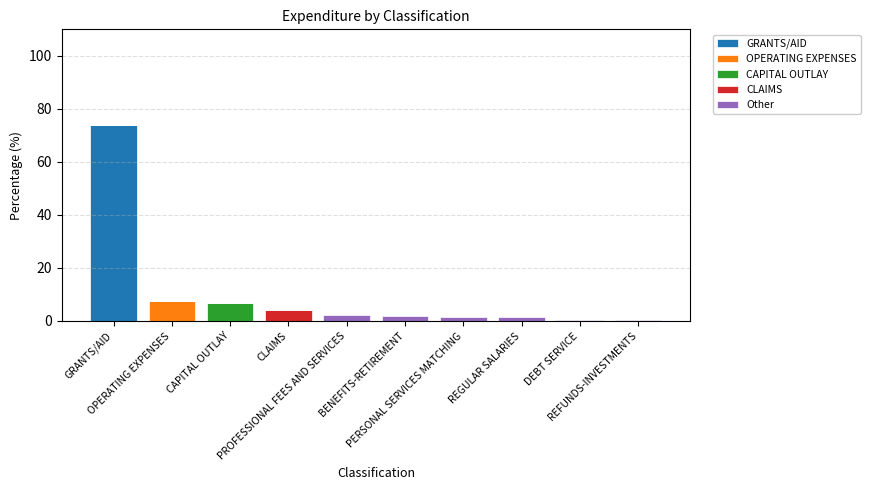

How many series are shown in this chart?

5